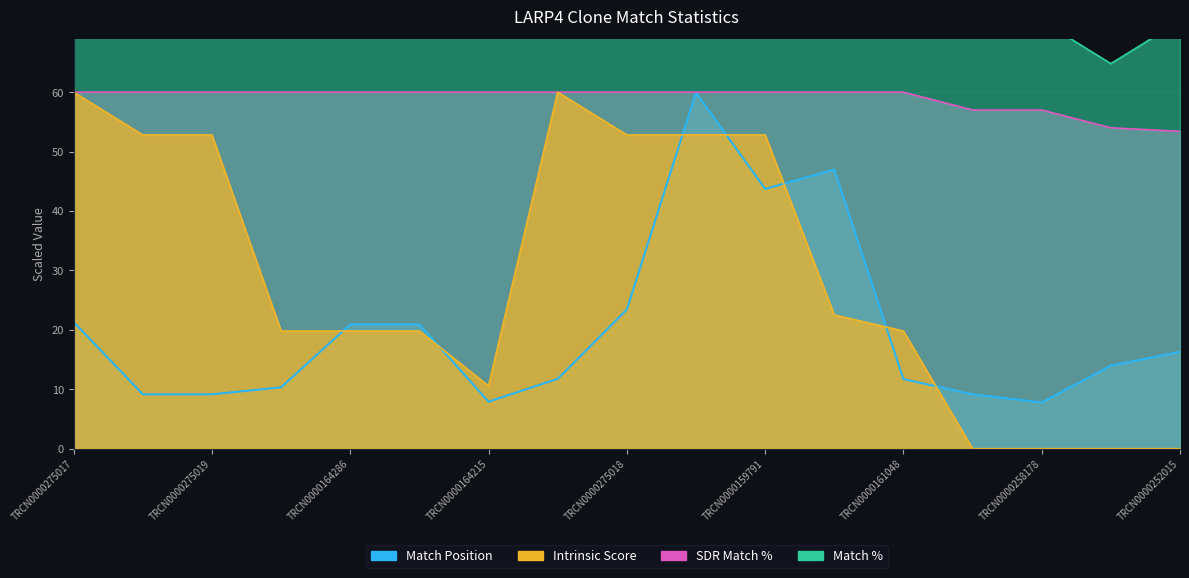

In Match Position, how many points are lower than both neighbors (excluding endpoints)?

3